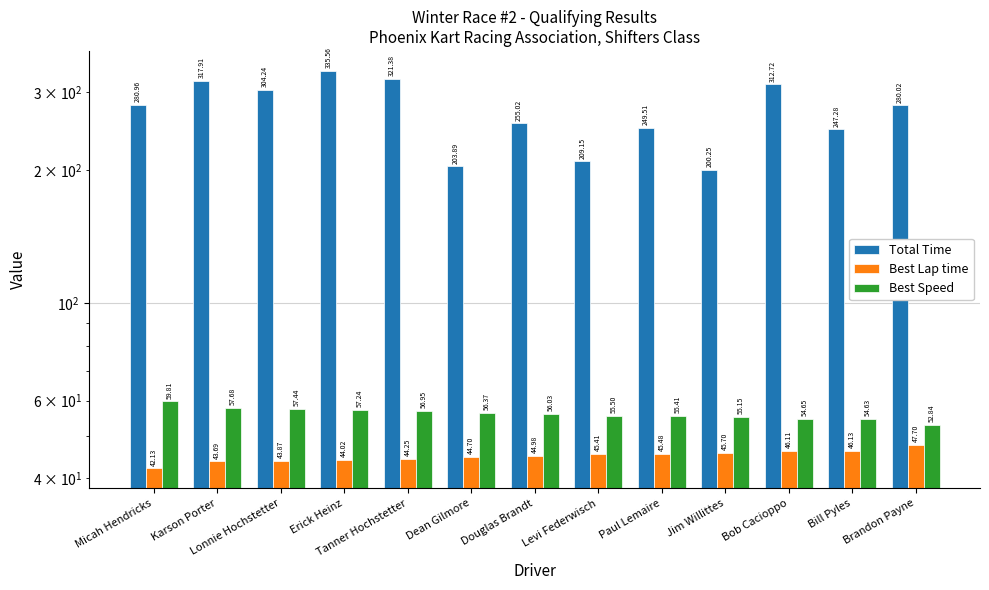

Which series changed the most between Erick Heinz and Tanner Hochstetter?

Total Time